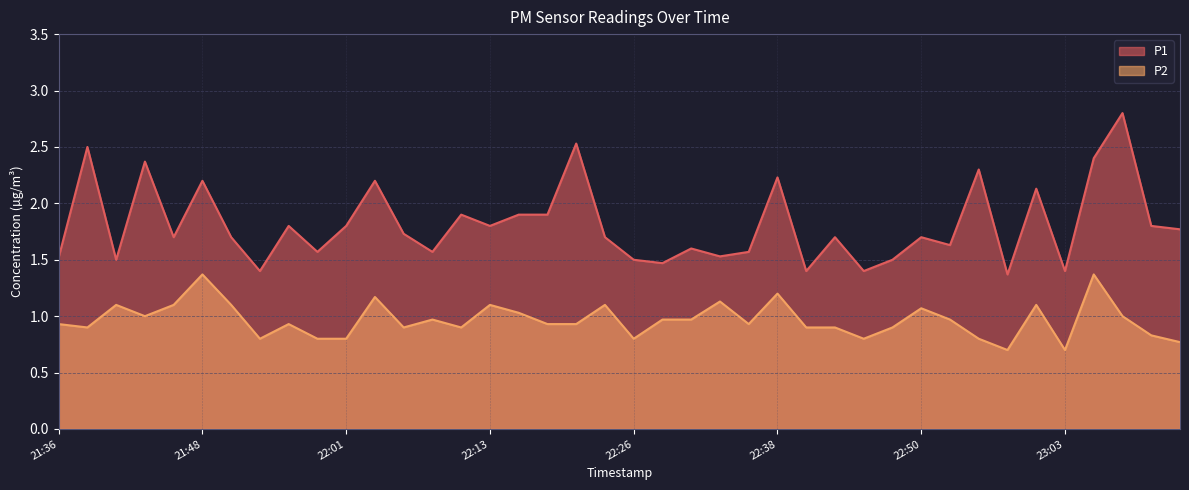

How many lines are shown in the chart?

2